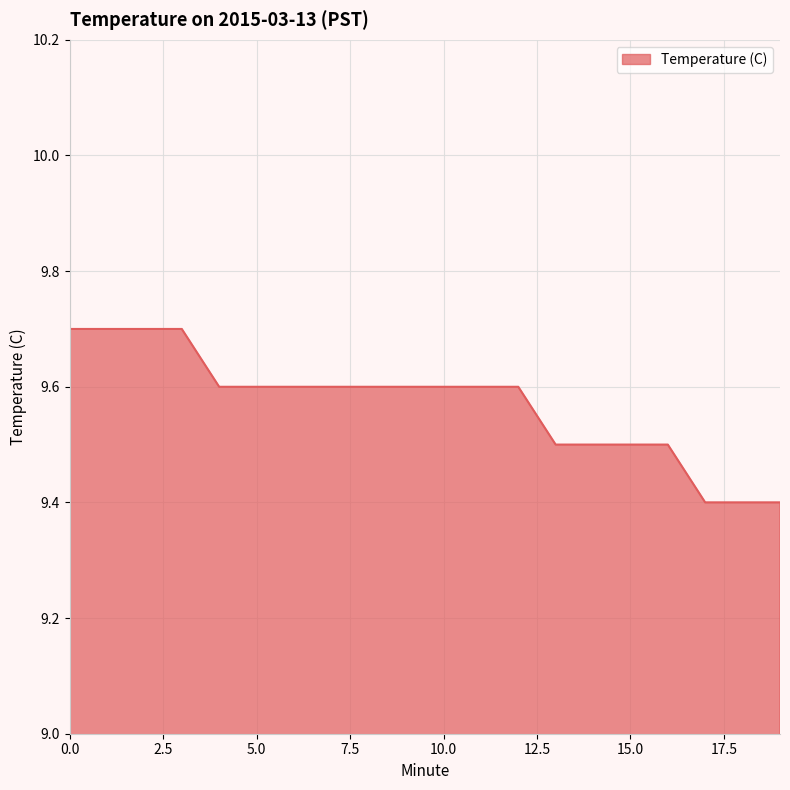

How many lines are shown in the chart?

1